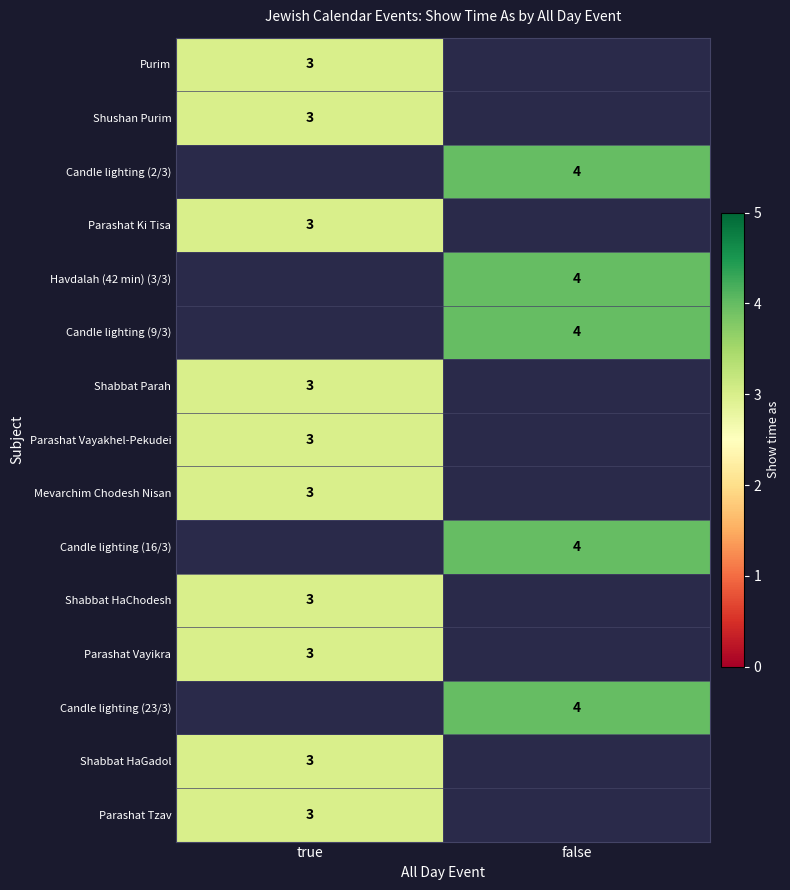

Is it true that Shabbat Parah equals 3 at true?

True